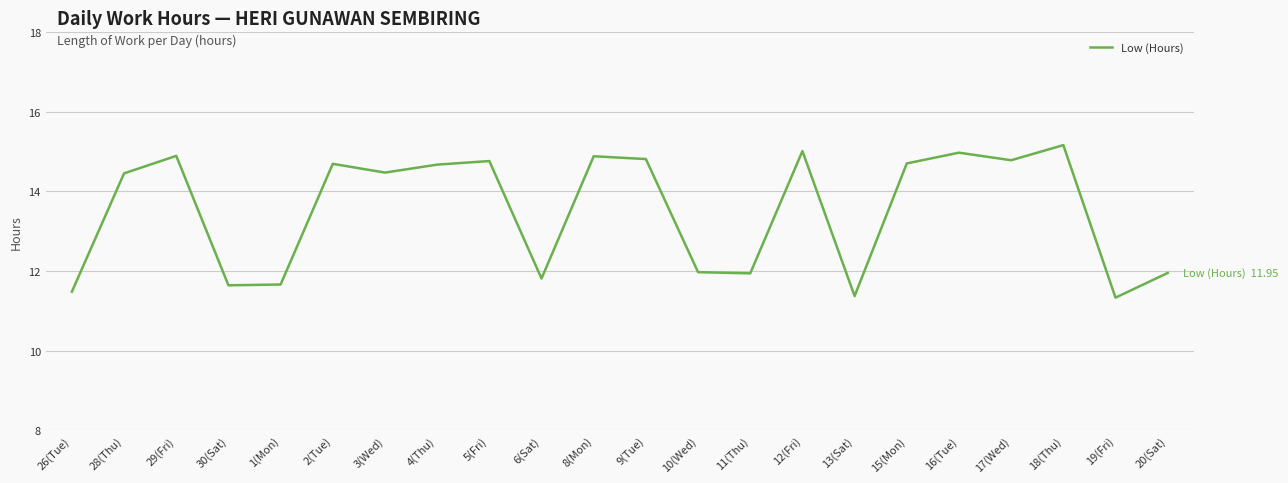

Is this an area chart (filled region under the line)?

No